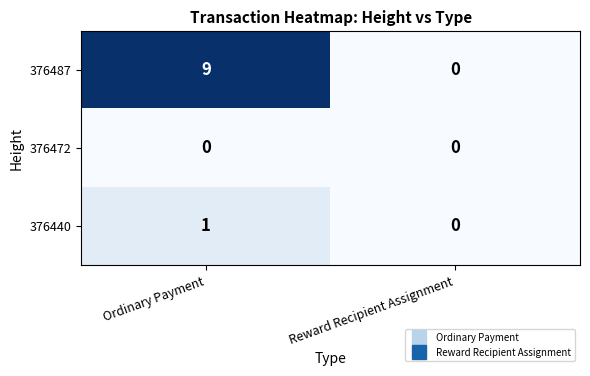

Reading right to left, what are all the values shown in this chart?

376487: Reward Recipient Assignment=0	Ordinary Payment=9
376472: Reward Recipient Assignment=0	Ordinary Payment=0
376440: Reward Recipient Assignment=0	Ordinary Payment=1